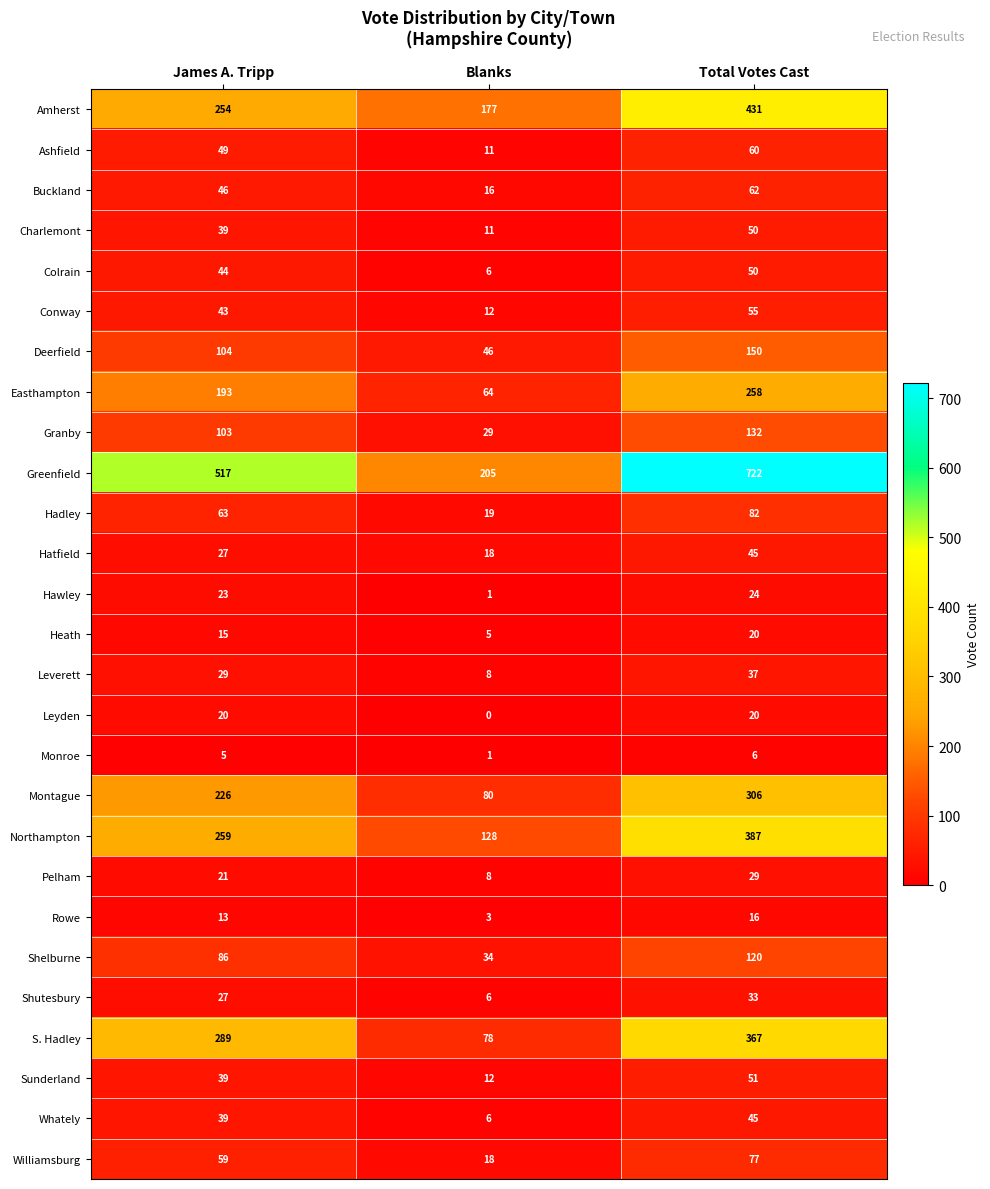

What is the difference between the Monroe values at James A. Tripp and Blanks?

4